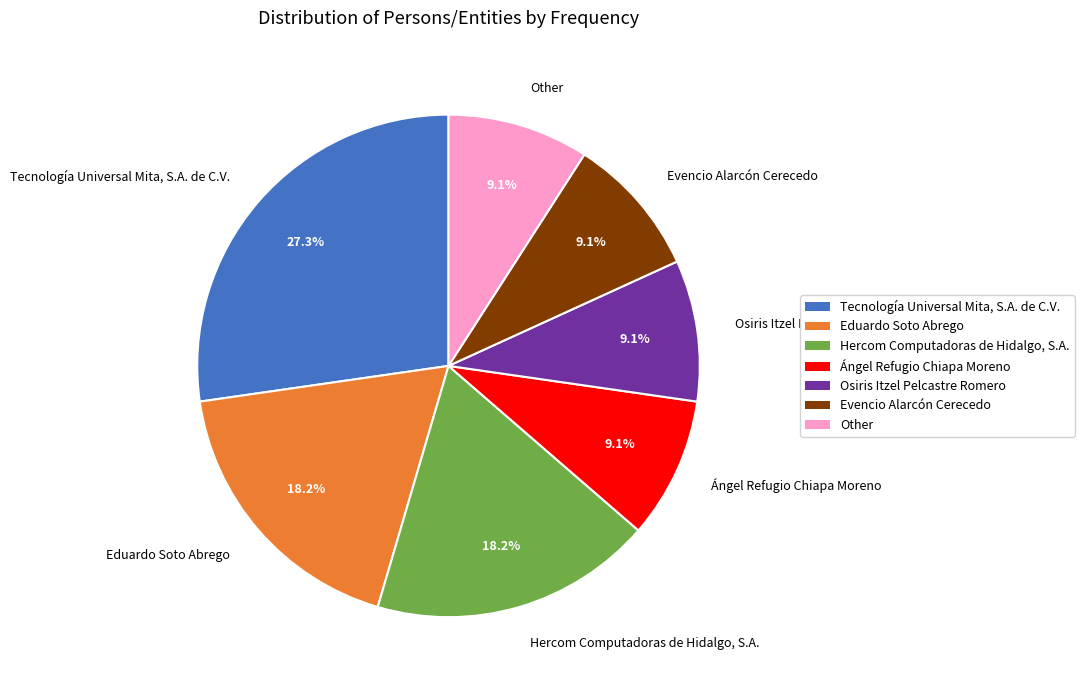

To the nearest percent, what percentage of the pie is Hercom Computadoras de Hidalgo, S.A.?

18%